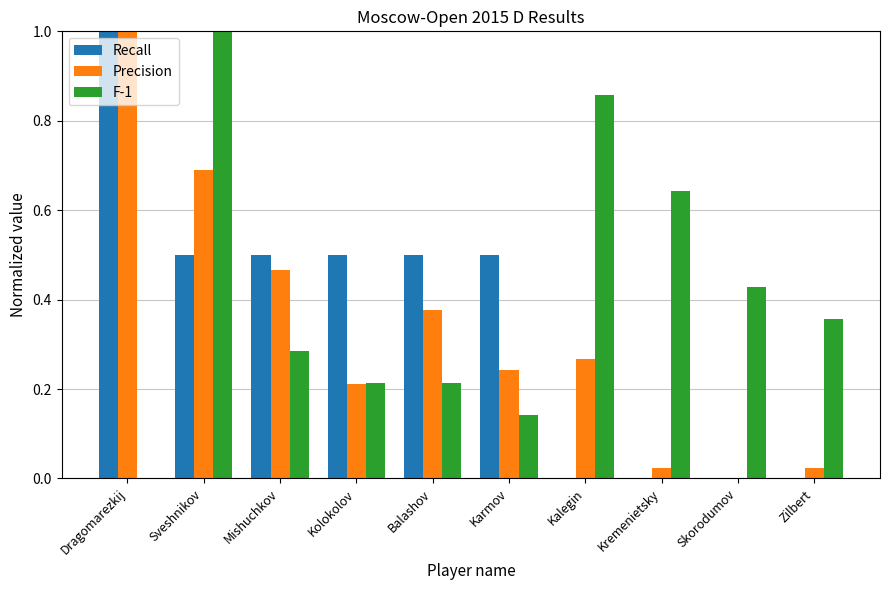

Which series changed the most between Balashov and Karmov?

Precision